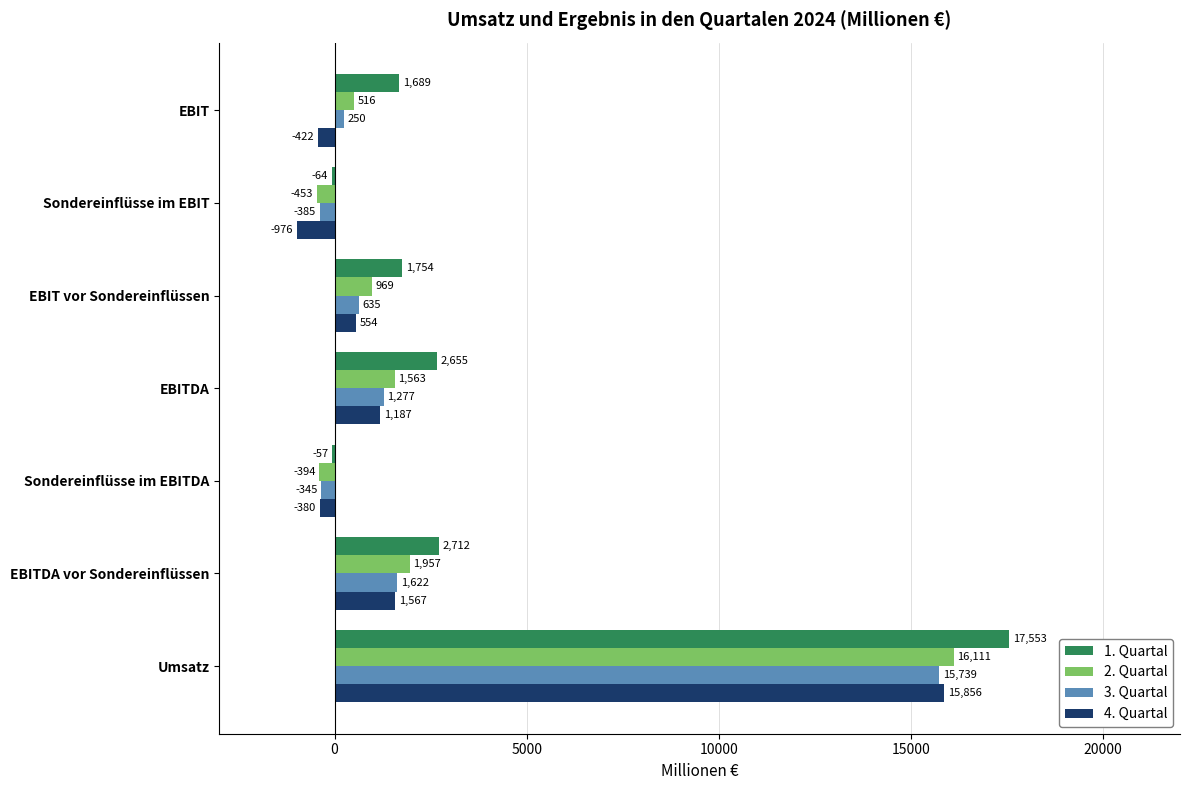

What is the sum of the 1. Quartal values at EBITDA and Sondereinflüsse im EBIT?

2591